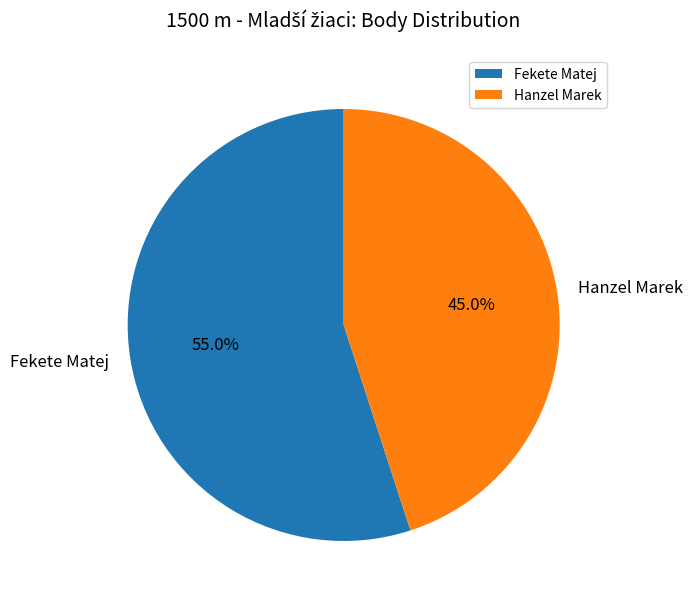

To the nearest percent, what percentage of the pie is Hanzel Marek?

45%